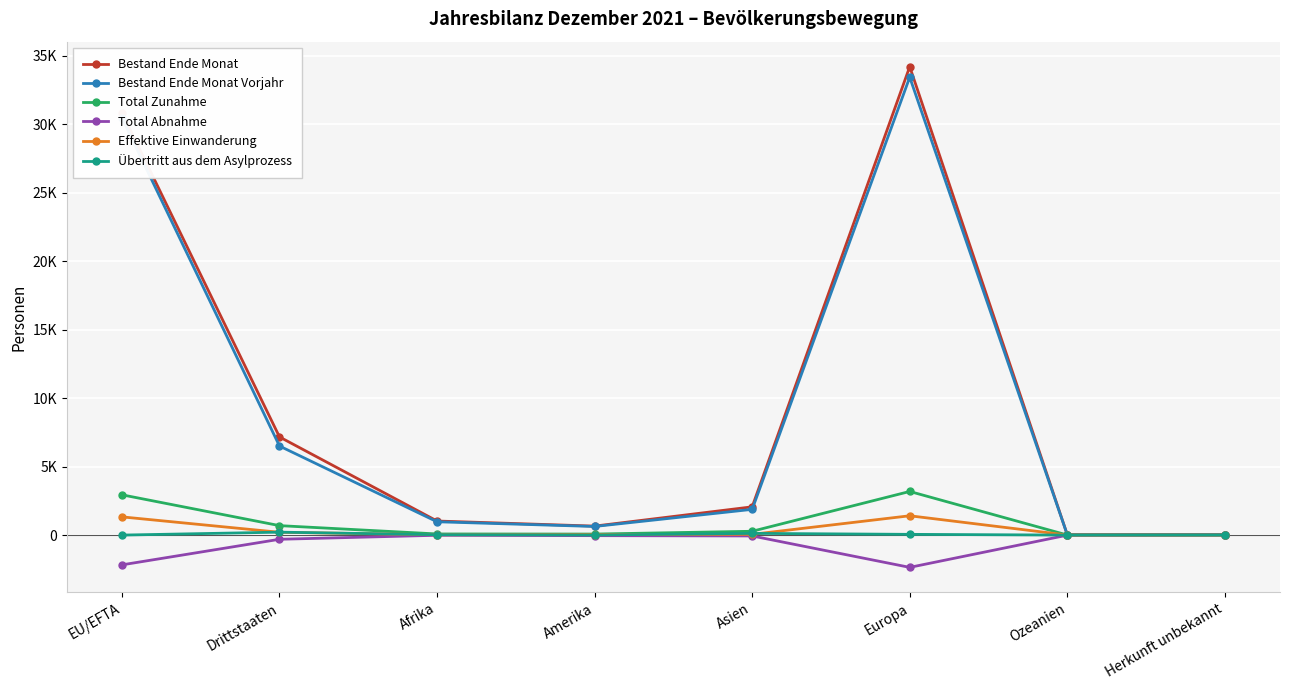

What are all the series names shown in the legend?

Bestand Ende Monat, Bestand Ende Monat Vorjahr, Total Zunahme, Total Abnahme, Effektive Einwanderung, Übertritt aus dem Asylprozess